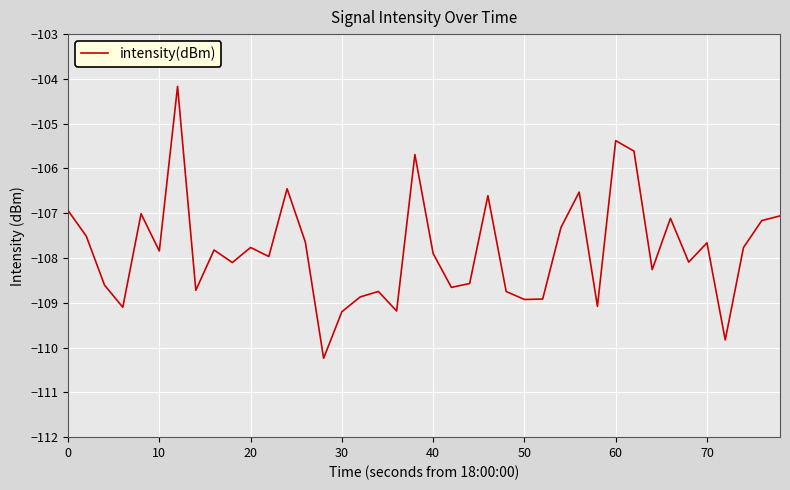

What is the difference between the maximum and minimum values?

6.1